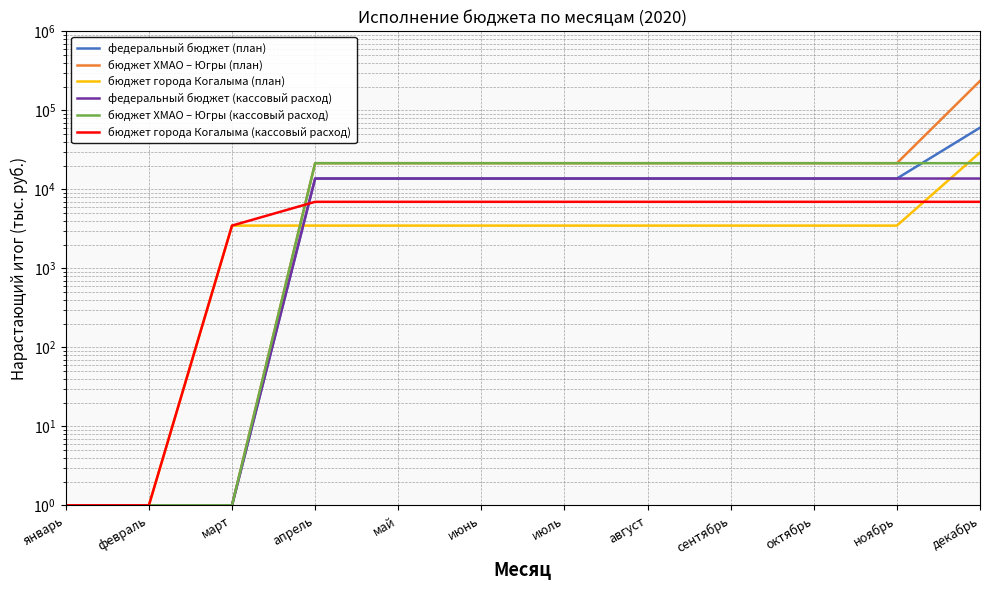

What is the lowest value of the бюджет ХМАО – Югры (кассовый расход) series?

1.0